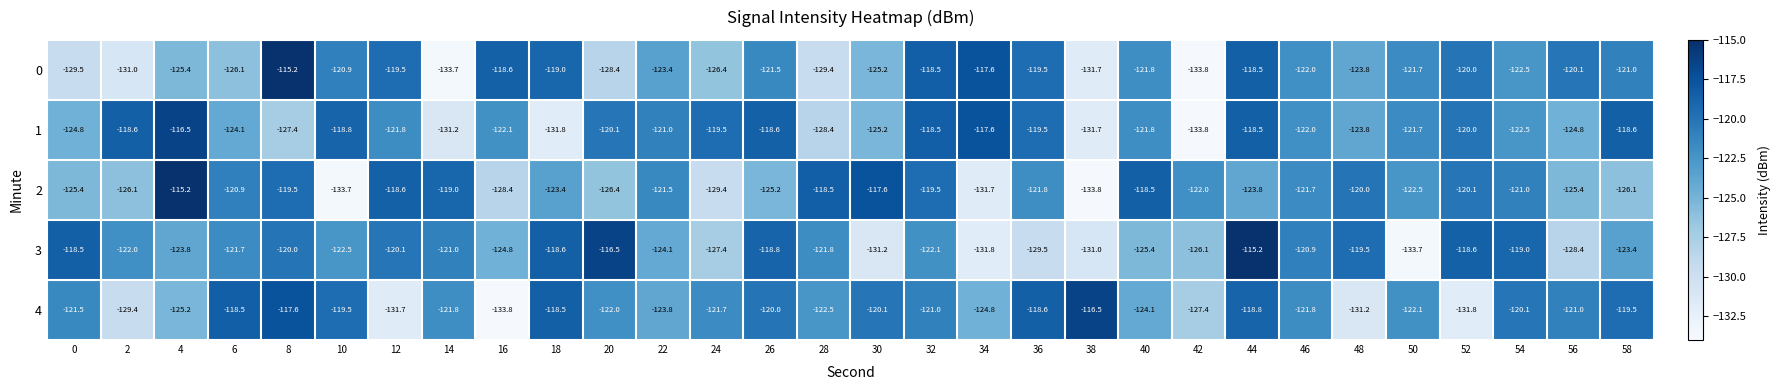

What is the spread (max minus min) of values at 34?

14.2